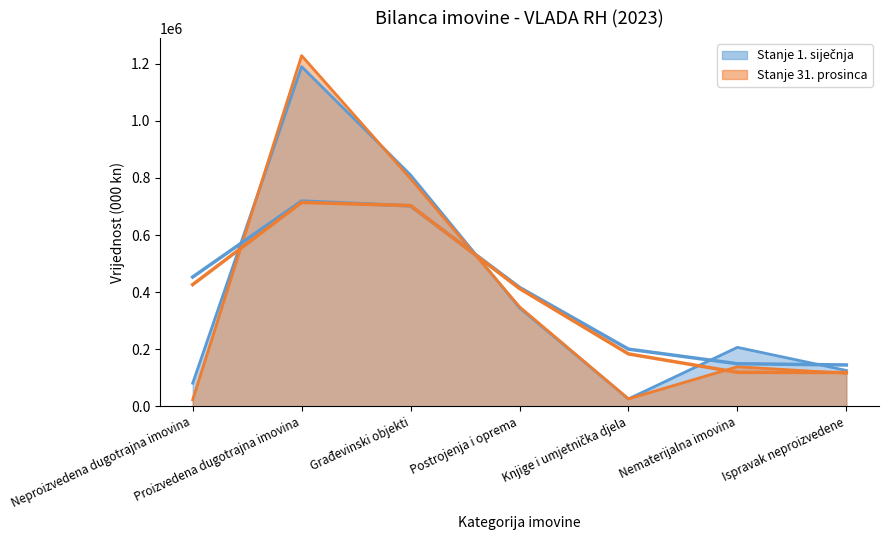

Where do Stanje 1. siječnja and Stanje 31. prosinca first cross each other?

Neproizvedena dugotrajna imovina and Proizvedena dugotrajna imovina